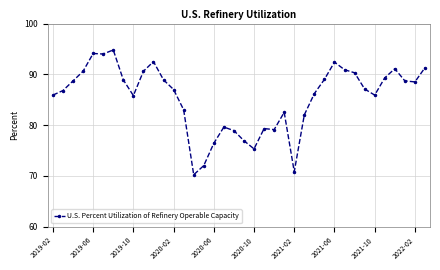

What is the smallest value displayed?

70.2